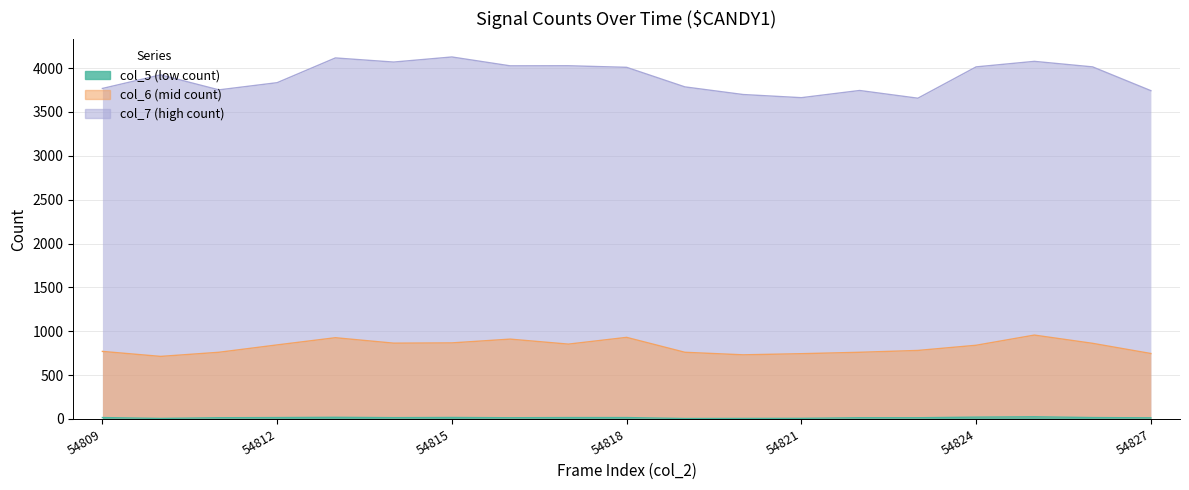

Rank the series by their average value, from highest to lowest.

col_7, col_6, col_5